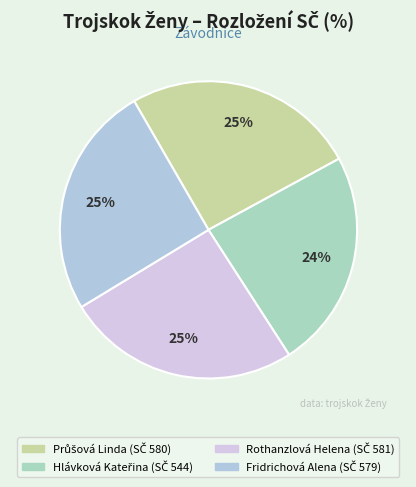

To the nearest percent, what is the difference between the largest and smallest slice percentages?

2%